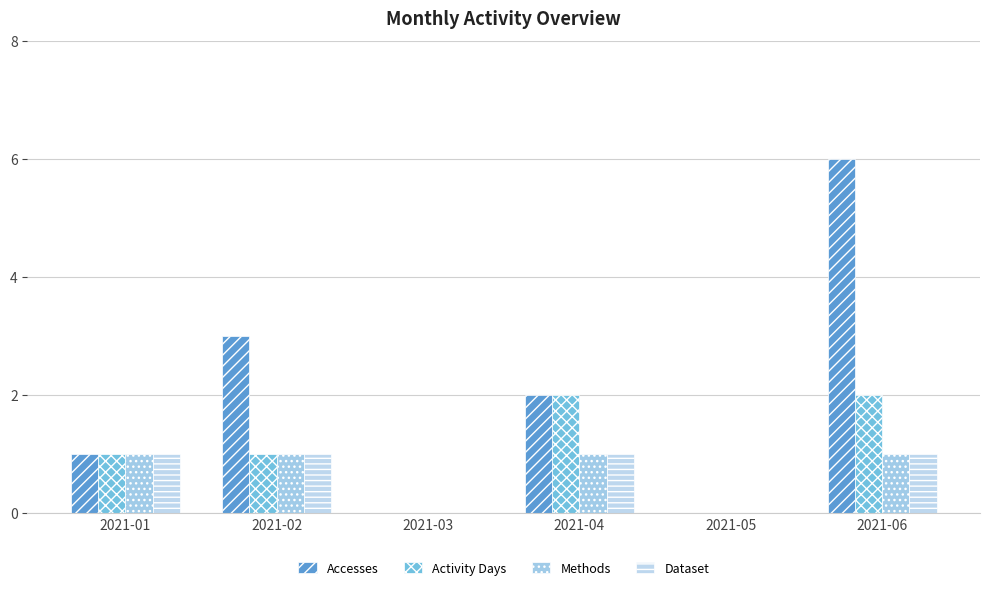

What is the average value of the Methods series?

1